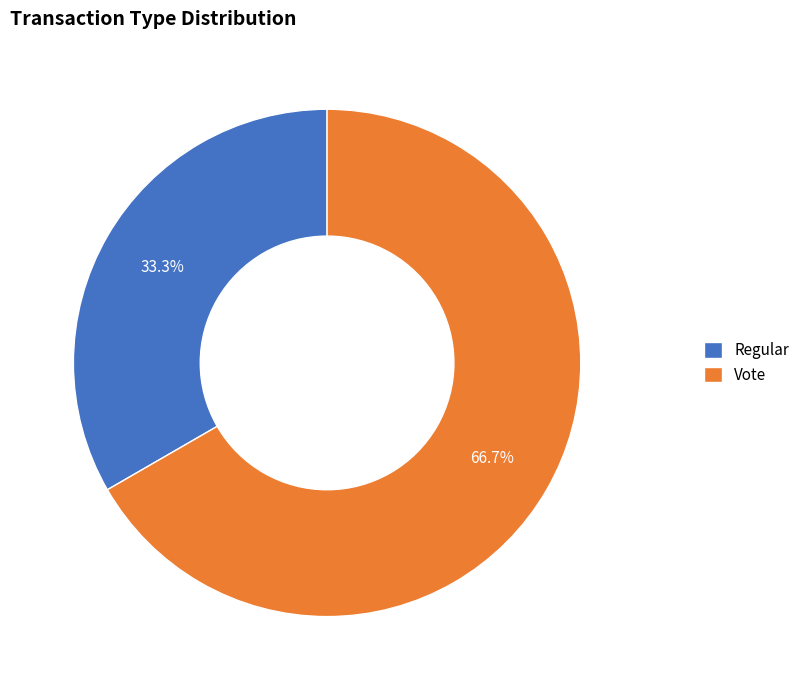

To the nearest percent, what portion does Vote represent?

67%